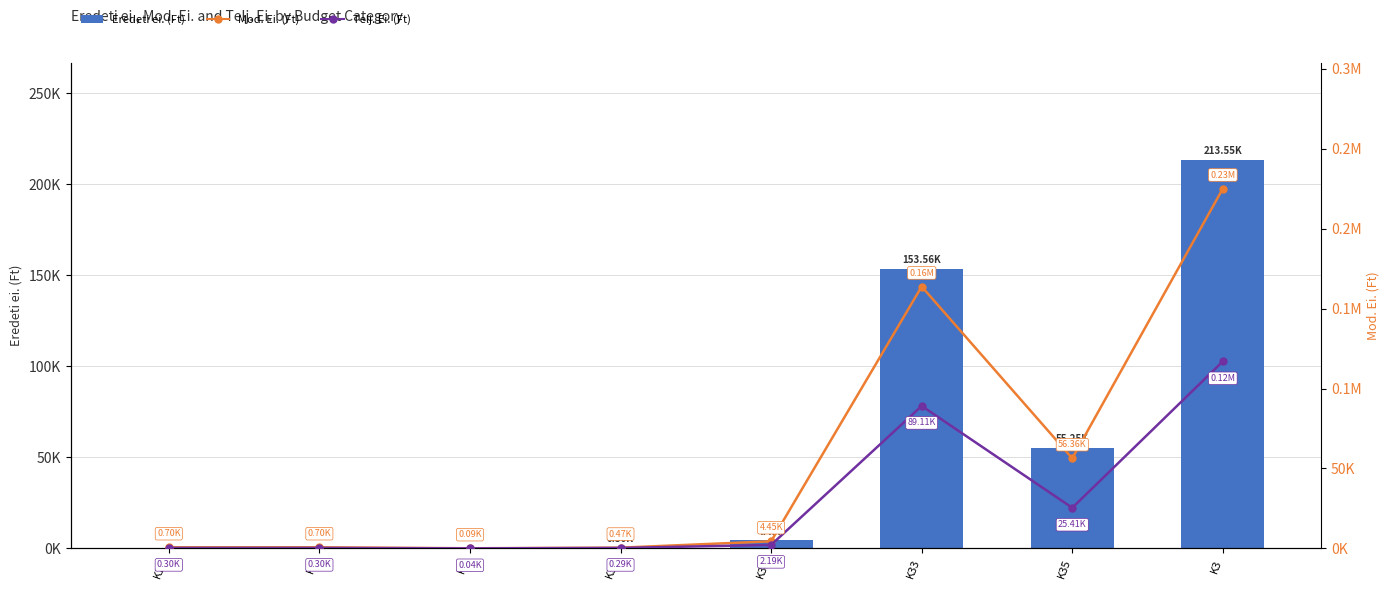

What is the average value of the Mod. Ei. (Ft) series?

56454